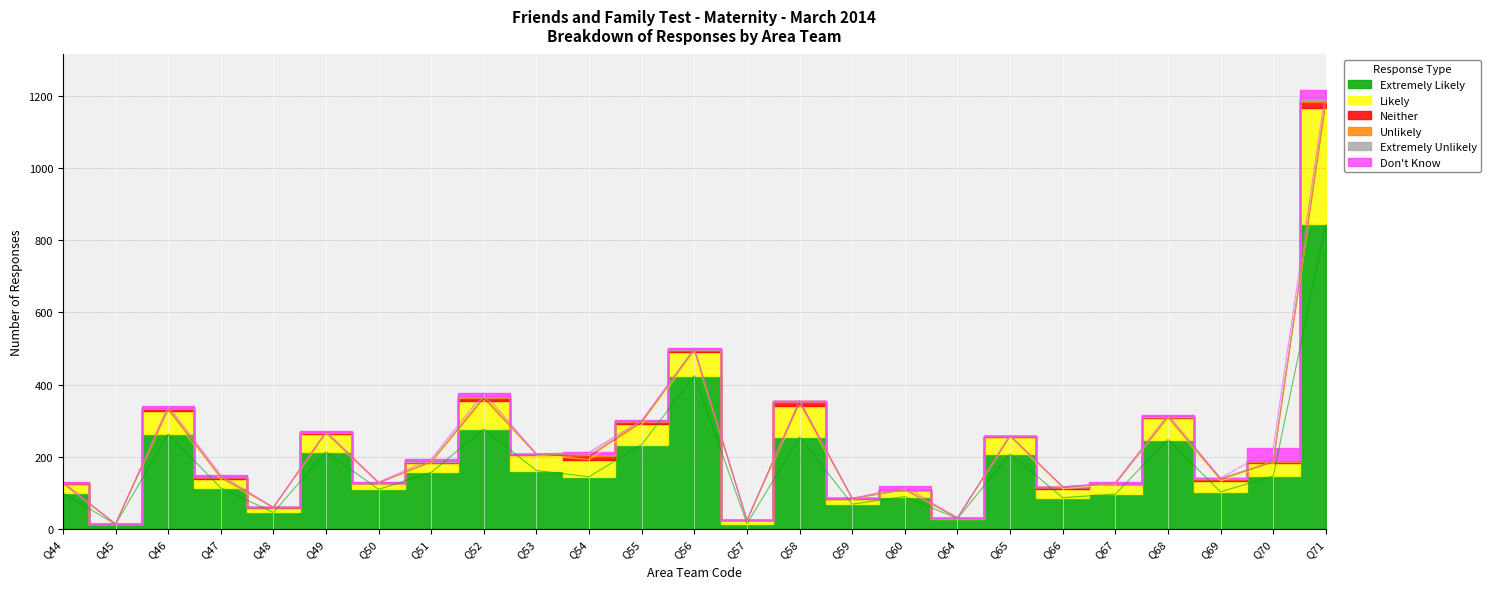

What is the value of the Unlikely point at the 14th from the left?

1